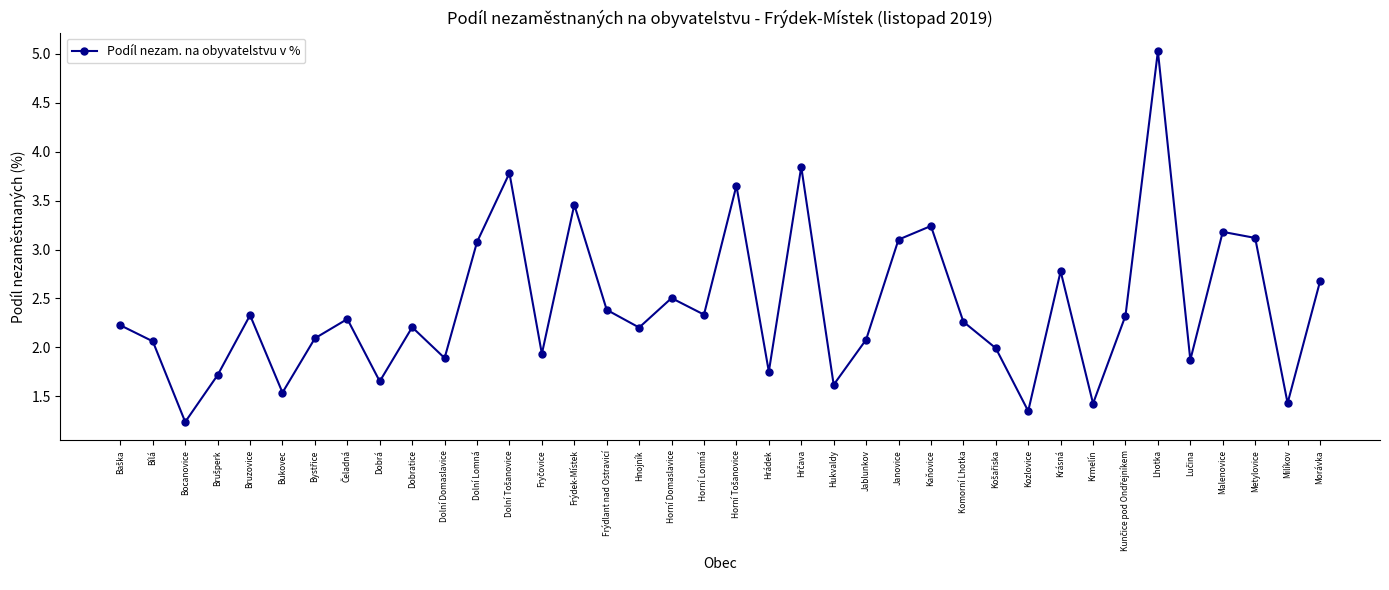

Which has a higher value, Dolní Domaslavice or Hnojník?

Hnojník